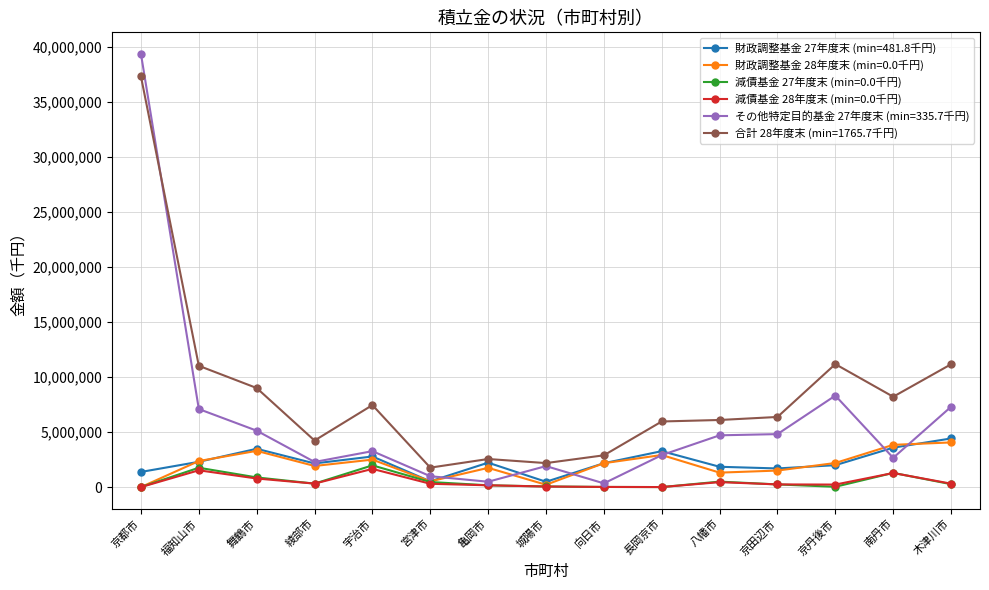

At which category does 財政調整基金 28年度末 (min=0.0千円) reach its first local peak?

舞鶴市